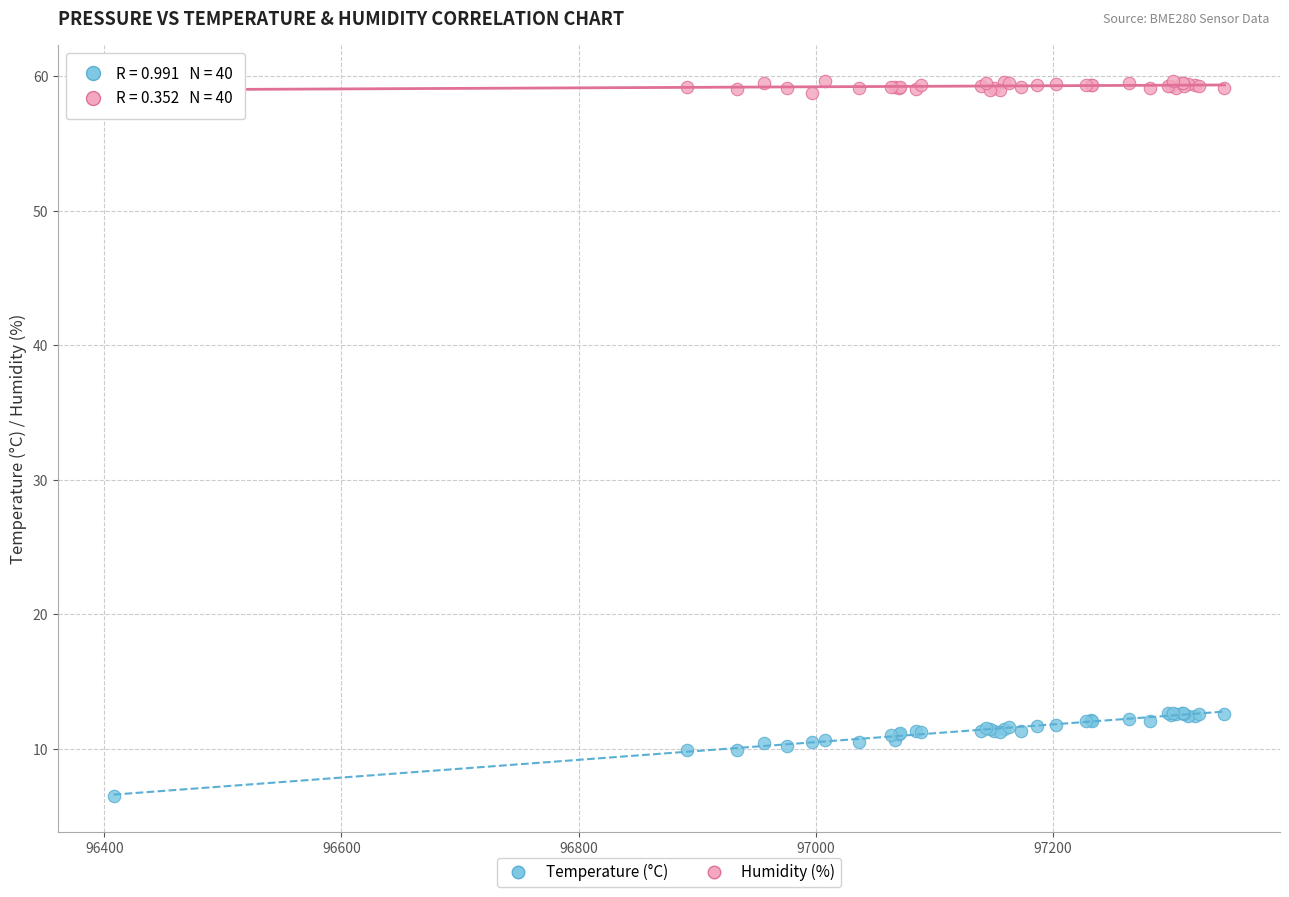

What are all the series names shown in the legend?

Temperature (°C), Humidity (%)